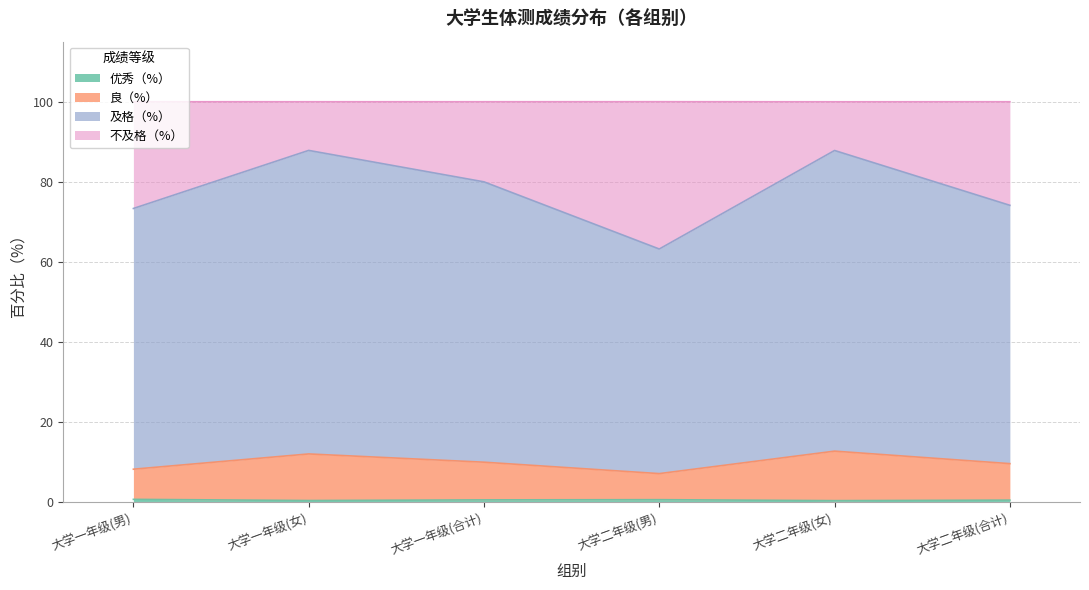

How many interior local valleys does the 及格（%） series have?

1